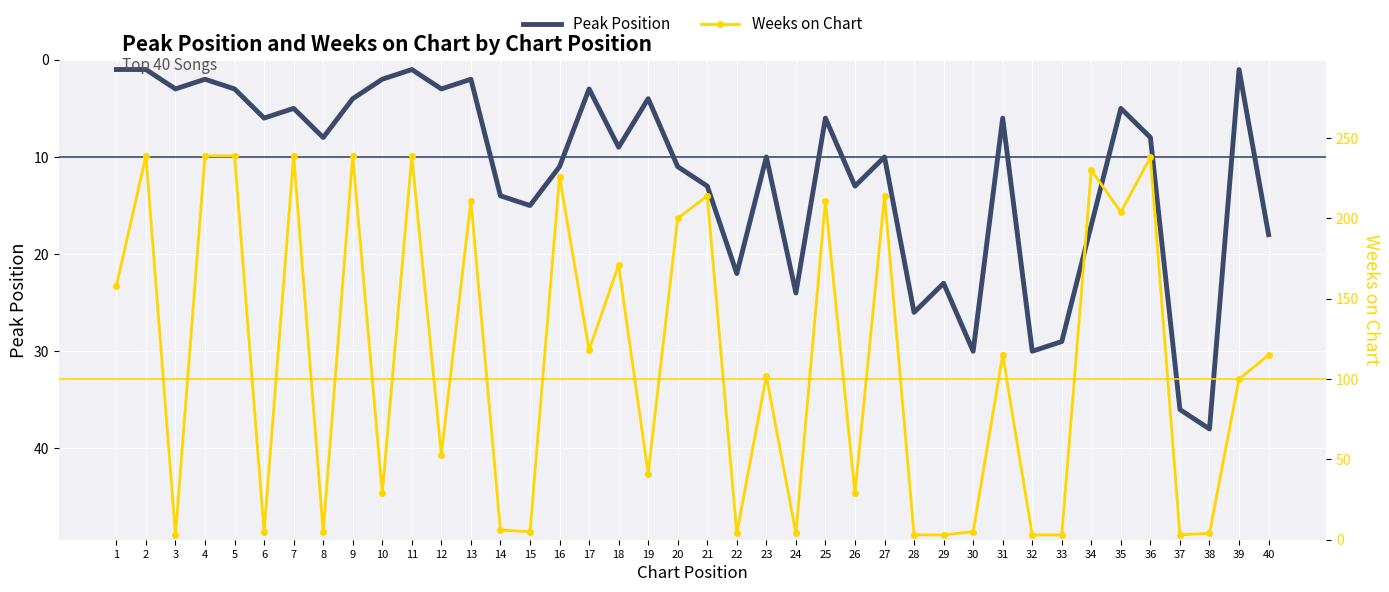

Reading right to left, extract all data points from this chart.

Peak Position: 40=18	39=1	38=38	37=36	36=8	35=5	34=17	33=29	32=30	31=6	30=30	29=23	28=26	27=10	26=13	25=6	24=24	23=10	22=22	21=13	20=11	19=4	18=9	17=3	16=11	15=15	14=14	13=2	12=3	11=1	10=2	9=4	8=8	7=5	6=6	5=3	4=2	3=3	2=1	1=1
Weeks on Chart: 40=115	39=100	38=4	37=3	36=238	35=204	34=230	33=3	32=3	31=115	30=5	29=3	28=3	27=214	26=29	25=211	24=4	23=102	22=4	21=214	20=200	19=41	18=171	17=118	16=226	15=5	14=6	13=211	12=53	11=239	10=29	9=239	8=5	7=239	6=5	5=239	4=239	3=3	2=239	1=158